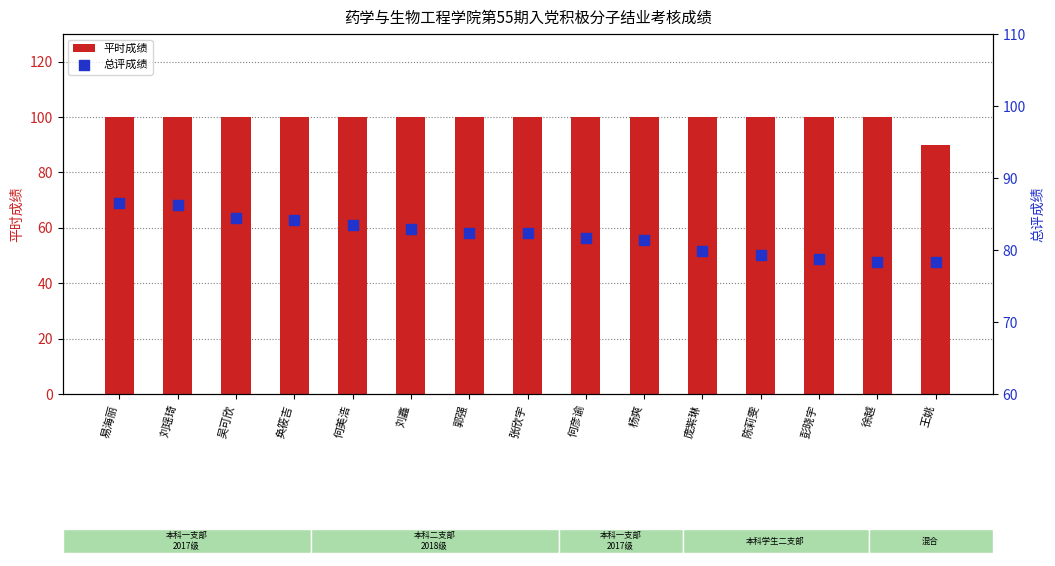

At which category is the sum across all series the highest?

易海丽